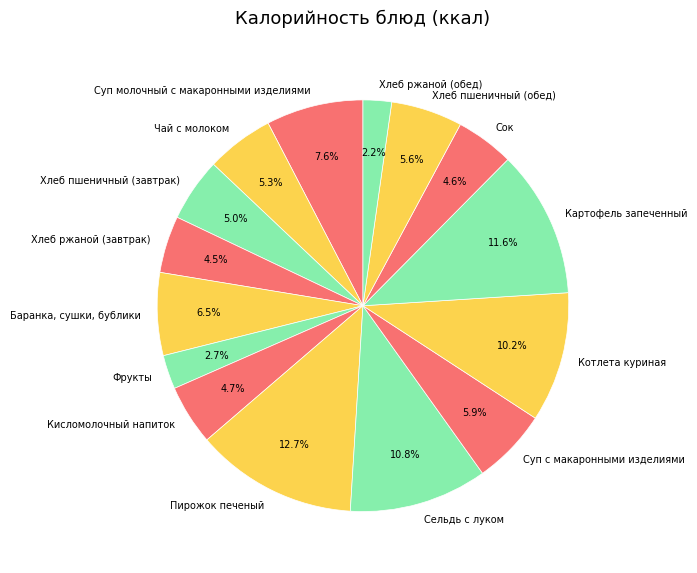

Is it true that Кисломолочный напиток is 5% of the pie?

True